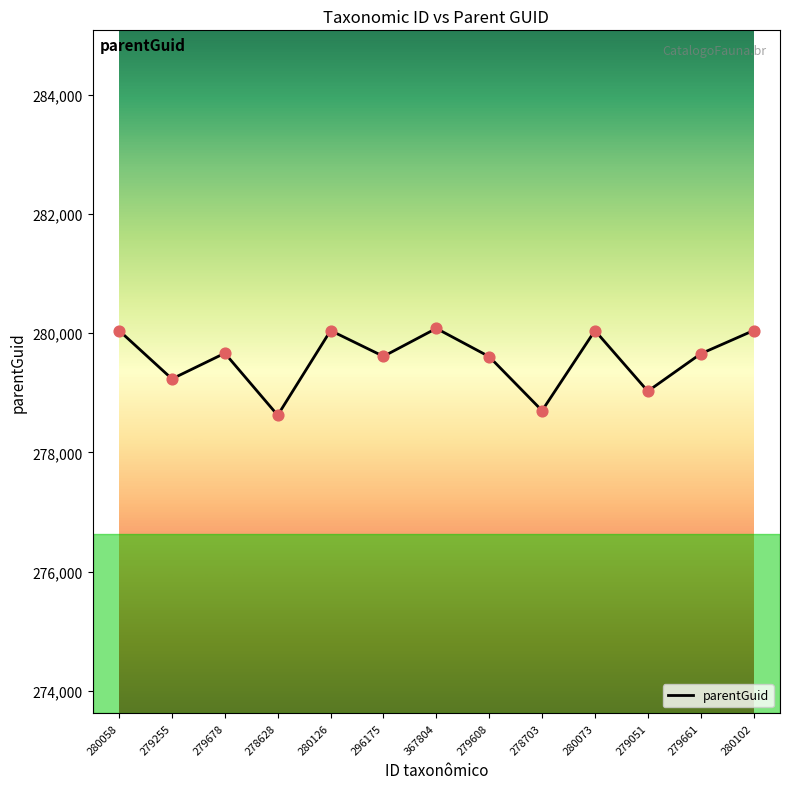

What is the change in value from 279255 to 278628?

-610